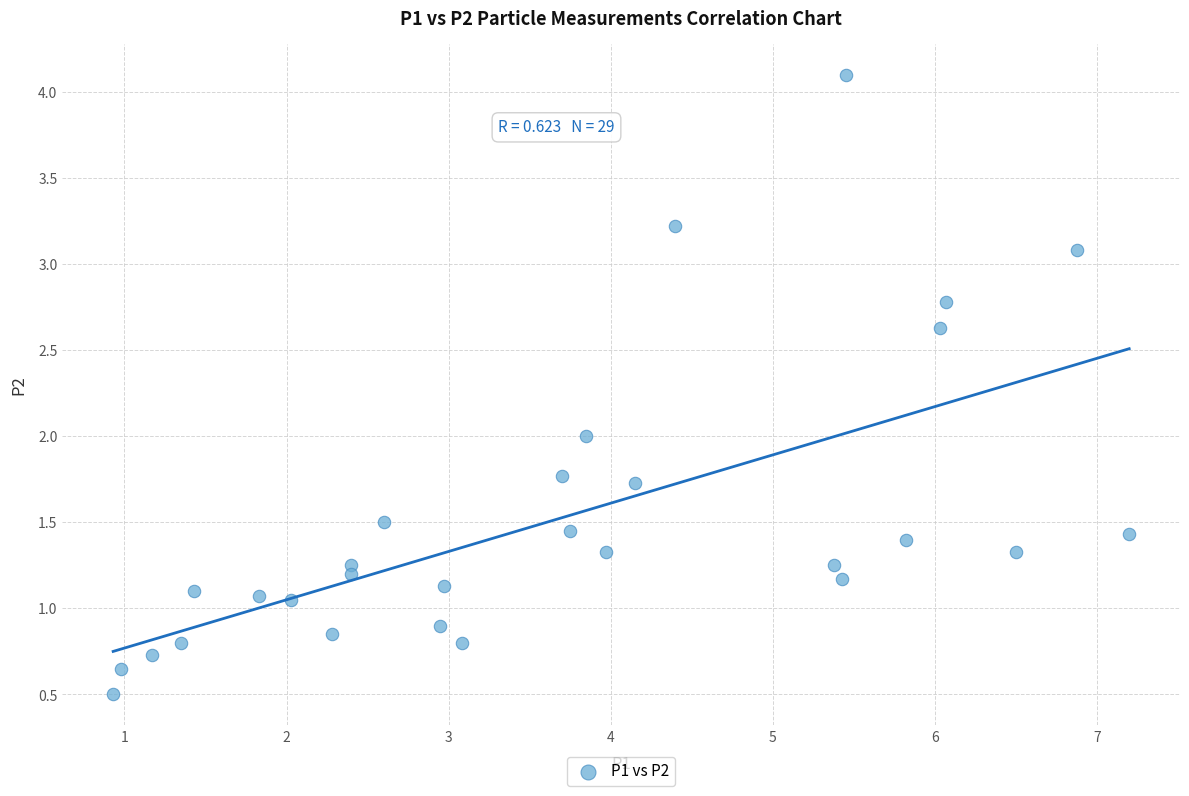

What is the range of Y values (max minus min)?

3.6